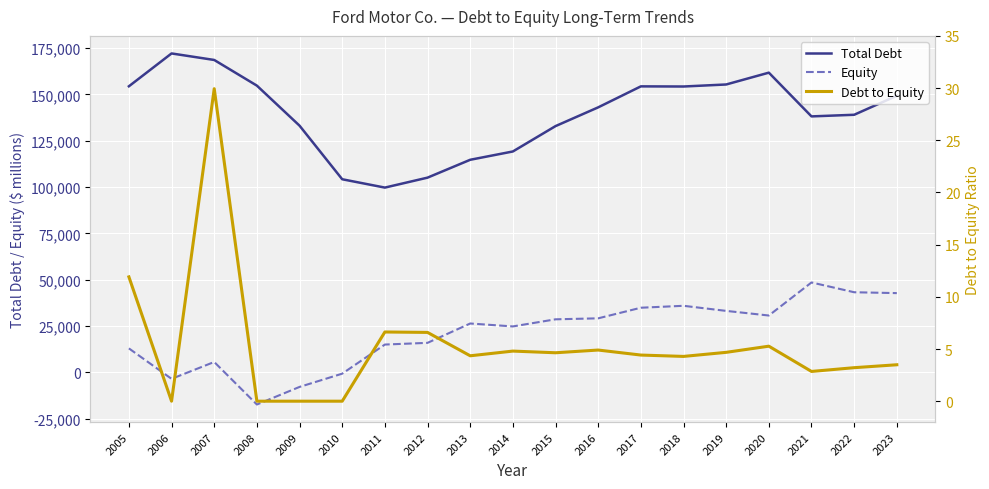

Rank the series by their maximum value, from lowest to highest.

Debt to Equity, Equity, Total Debt